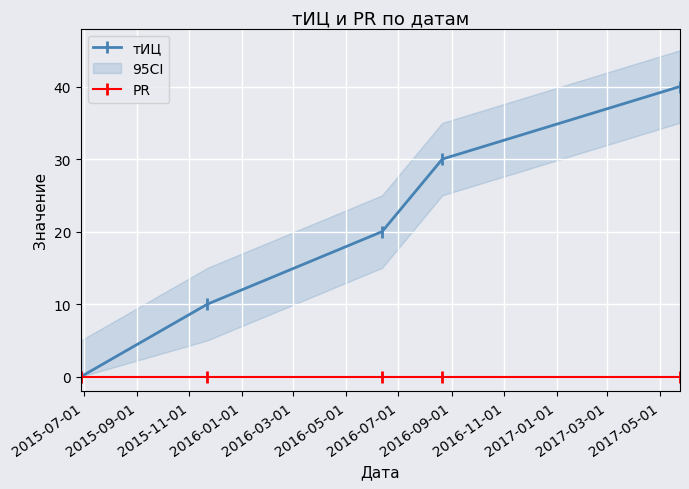

What is the value of the тИЦ point at the 5th from the left?

40